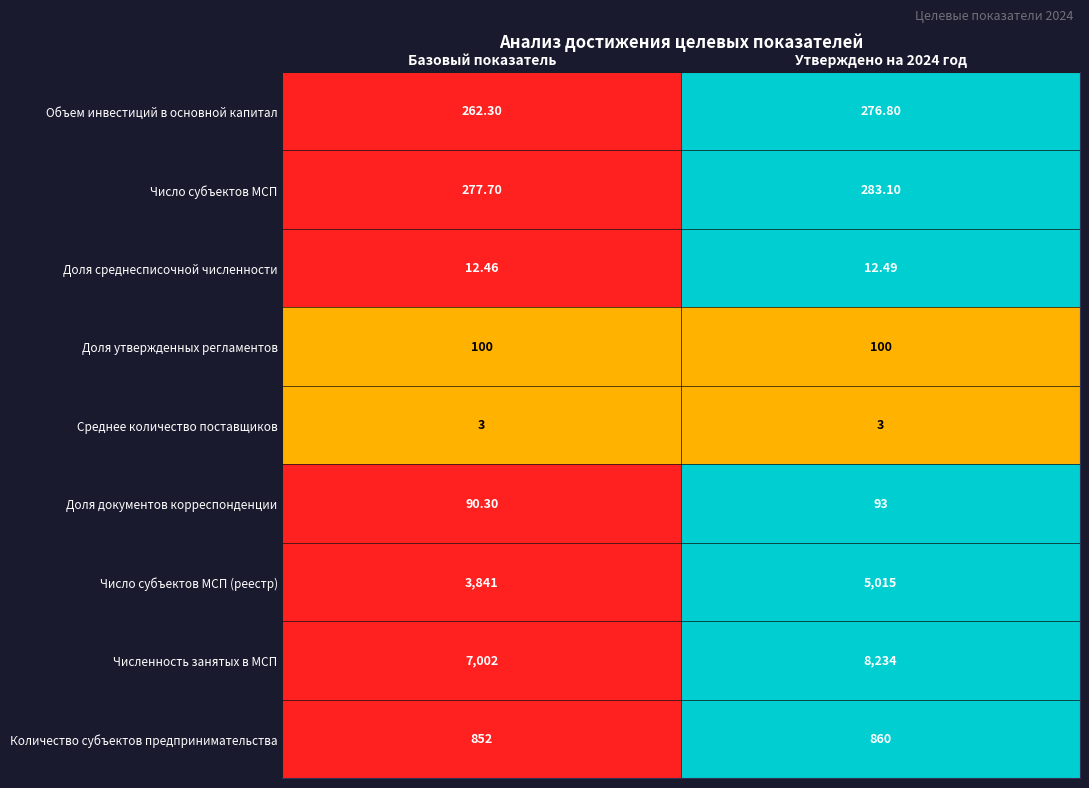

Which category has the lowest value in the Доля документов корреспонденции series?

Базовый показатель